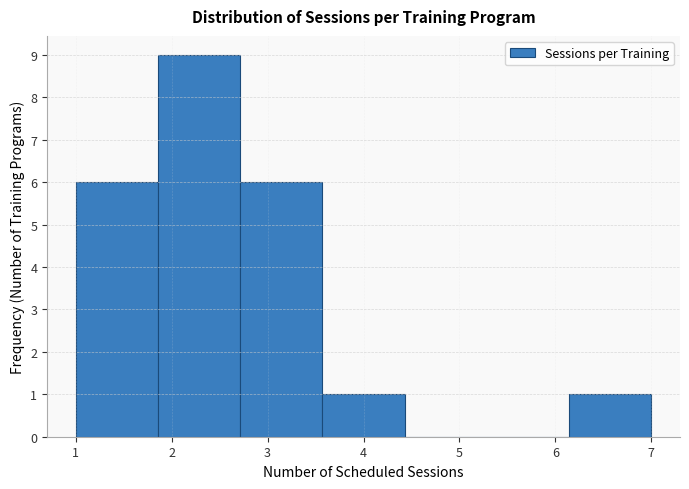

Reading left to right, transcribe this chart: for each bar, give the range it covers on the x-axis and its height. Neither the bar edges nor the heights are printed on the chart, so give them approximately, as read against the axes.

1.0 to 1.9: 6
1.9 to 2.7: 9
2.7 to 3.6: 6
3.6 to 4.4: 1
4.4 to 5.3: 0
5.3 to 6.1: 0
6.1 to 7.0: 1